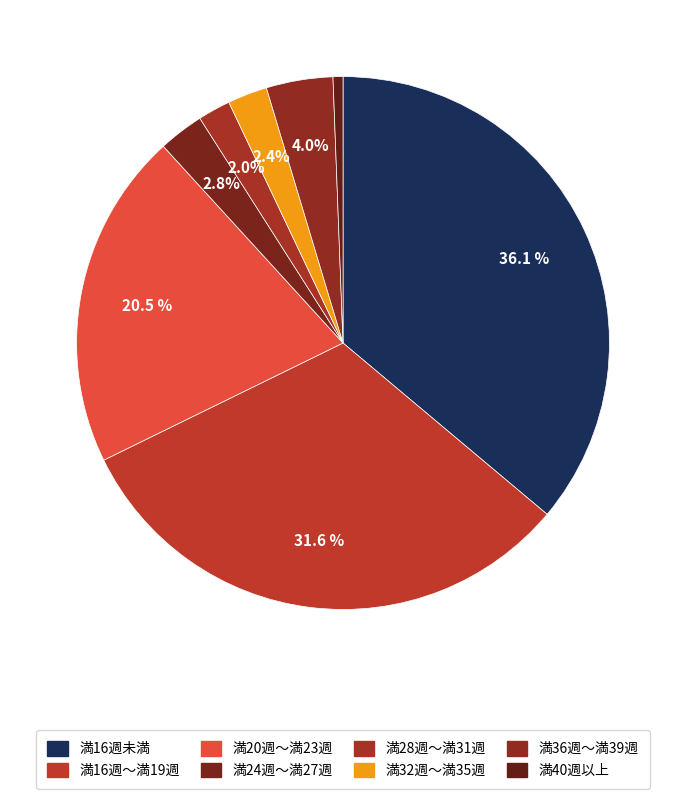

Does 満40週以上 represent more than half of the total?

No